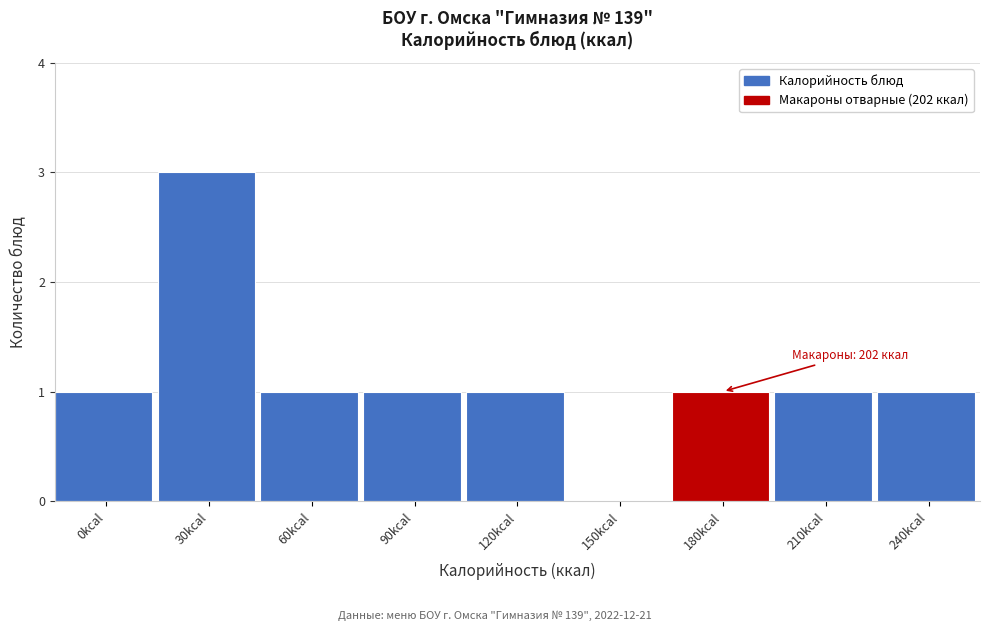

Reading right to left, extract all data points from this chart.

240kcal=1	210kcal=1	180kcal=1	150kcal=0	120kcal=1	90kcal=1	60kcal=1	30kcal=3	0kcal=1